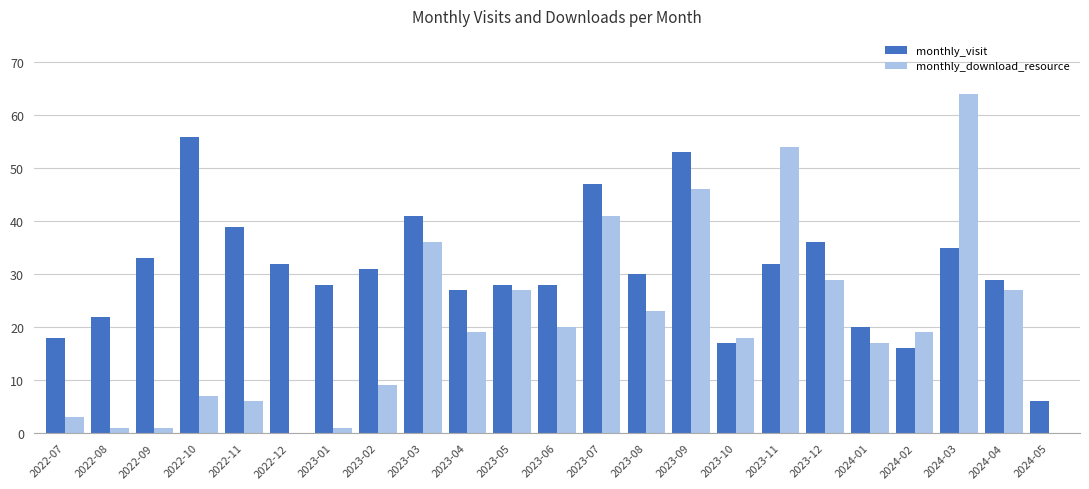

True or false: monthly_download_resource has a value of 3 at 2022-07.

True